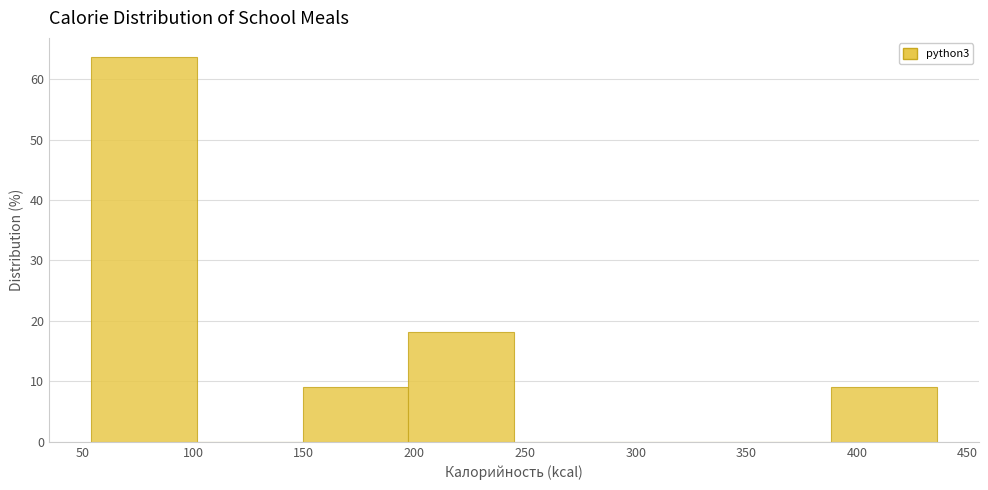

Reading left to right, transcribe this chart: for each bar, give the range it covers on the x-axis and its height. Neither the bar edges nor the heights are printed on the chart, so give them approximately, as read against the axes.

55 to 100: 64
100 to 150: 0
150 to 195: 9
195 to 245: 18
245 to 295: 0
295 to 340: 0
340 to 390: 0
390 to 435: 9